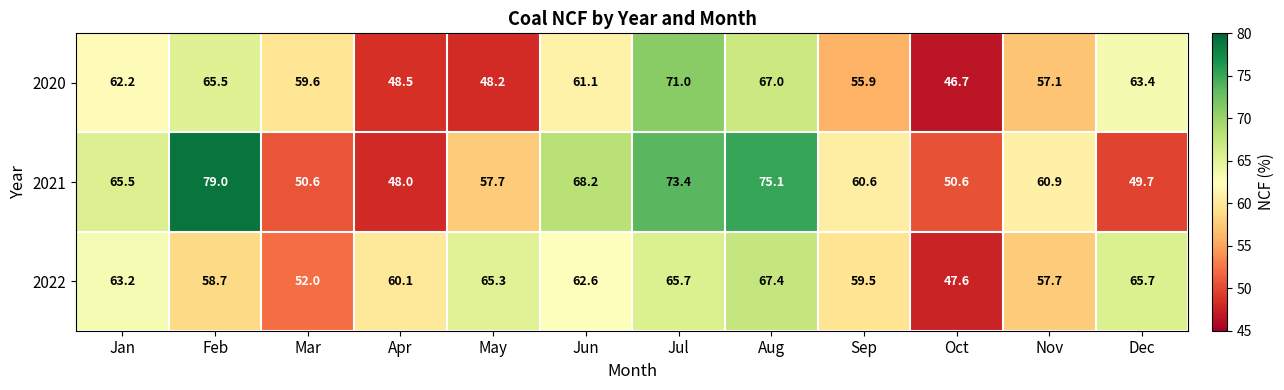

How many categories are shown in the chart?

12